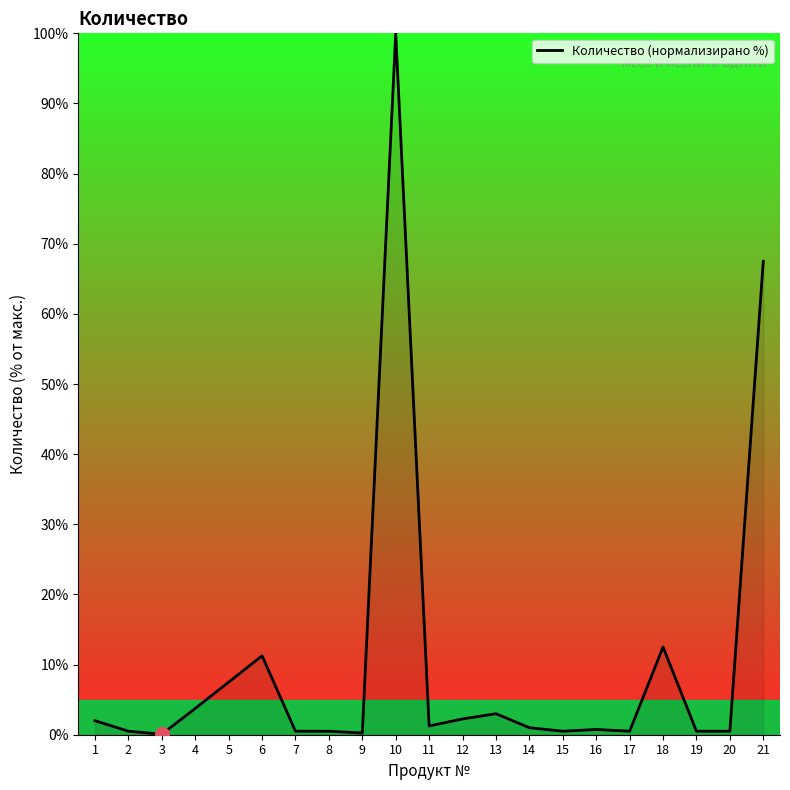

True or false: the data shows 3.7 at 5.

False